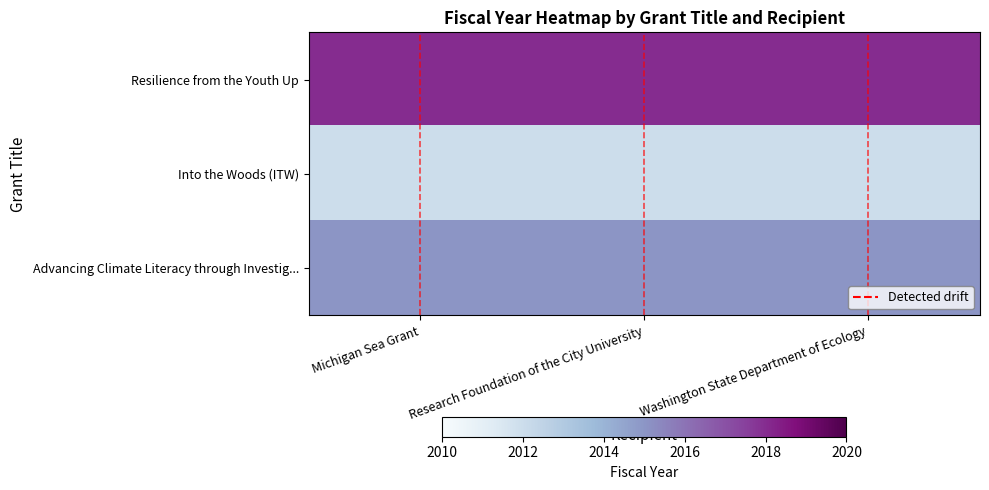

Reading left to right, list all the values displayed in this chart.

Resilience from the Youth Up: Michigan Sea Grant=2018	Research Foundation of the City University=2018	Washington State Department of Ecology=2018
Into the Woods (ITW): Michigan Sea Grant=2012	Research Foundation of the City University=2012	Washington State Department of Ecology=2012
Advancing Climate Literacy through Investig...: Michigan Sea Grant=2015	Research Foundation of the City University=2015	Washington State Department of Ecology=2015